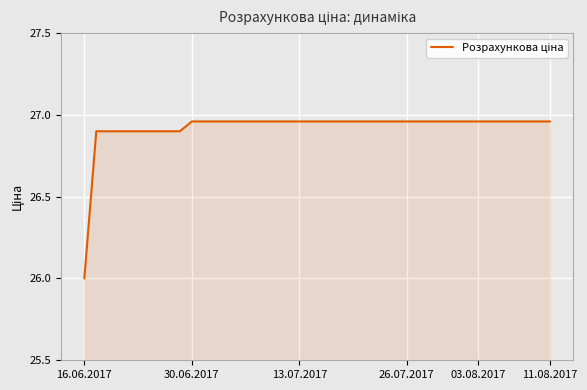

What is the smallest value displayed?

26.0